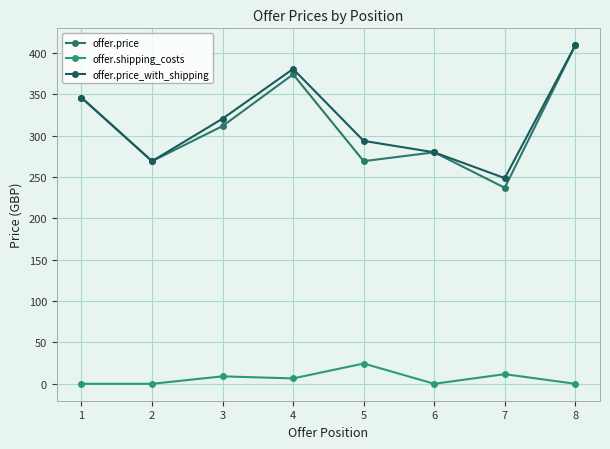

Is the value of offer.price at 5 greater than the value of offer.price_with_shipping at 5?

No